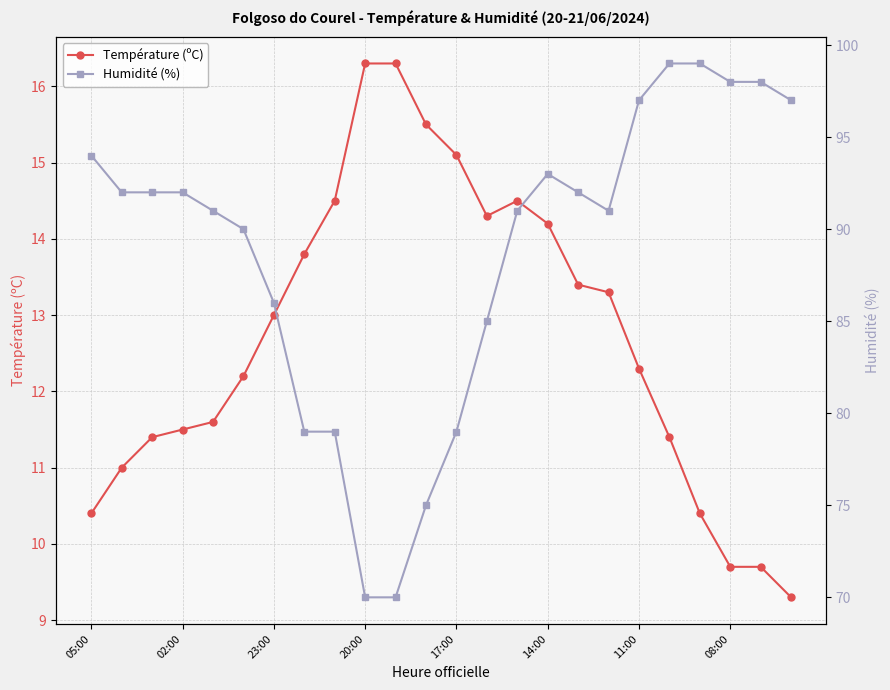

What is the maximum value for Température (ºC)?

16.3